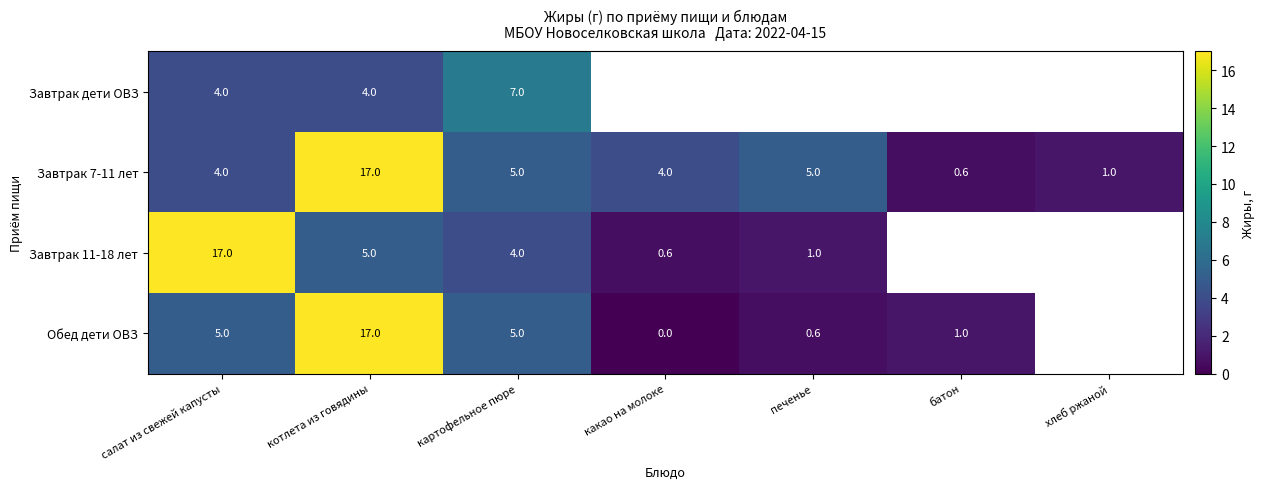

How many series are shown in this chart?

4